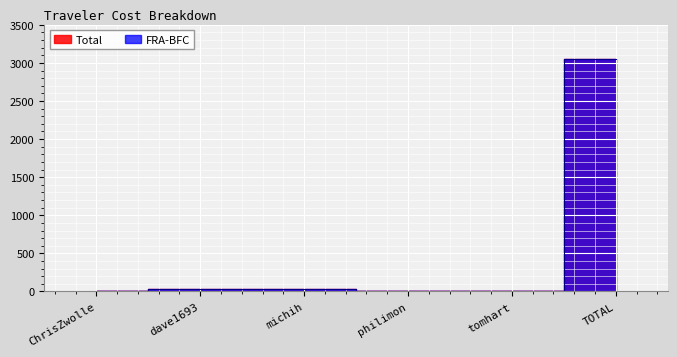

Which series has the widest spread of values?

Total